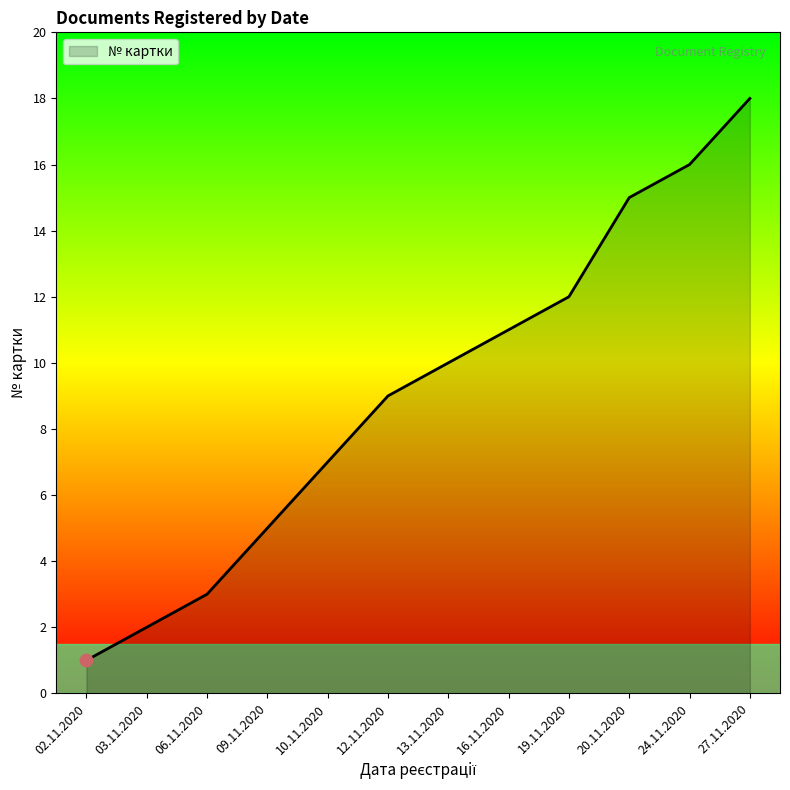

What is the change in value from 02.11.2020 to 10.11.2020?

+6